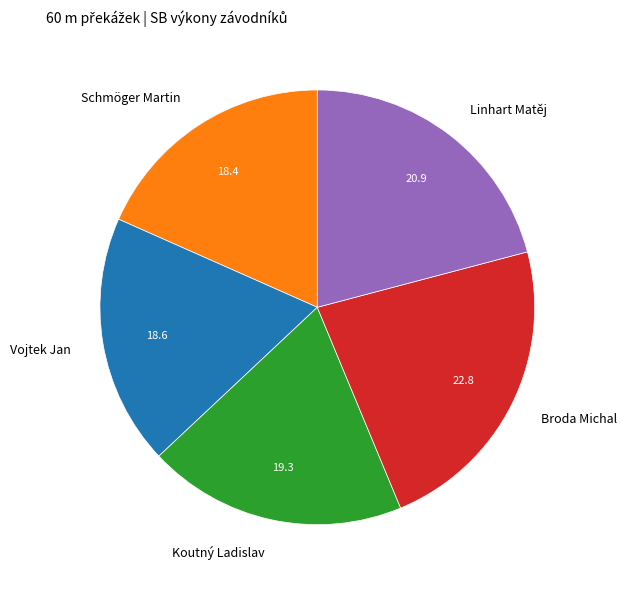

Between Vojtek Jan and Broda Michal, which is larger?

Broda Michal